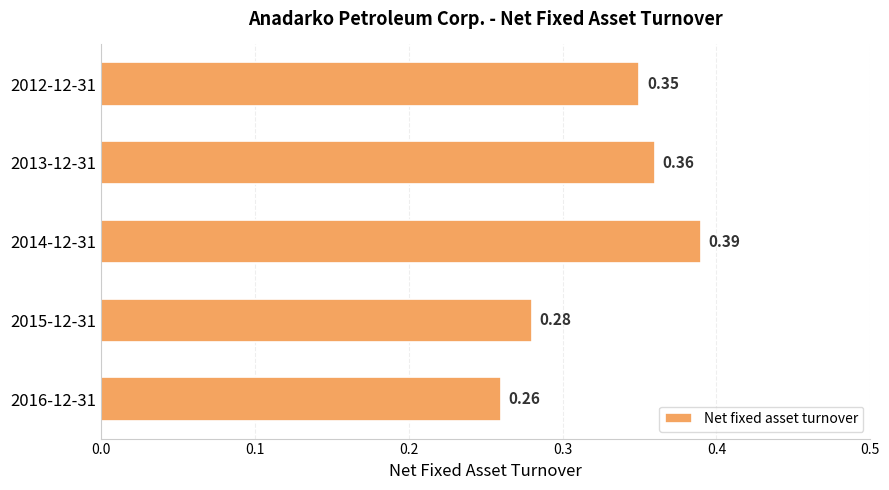

List the labels in order of value, largest first.

2014-12-31, 2013-12-31, 2012-12-31, 2015-12-31, 2016-12-31